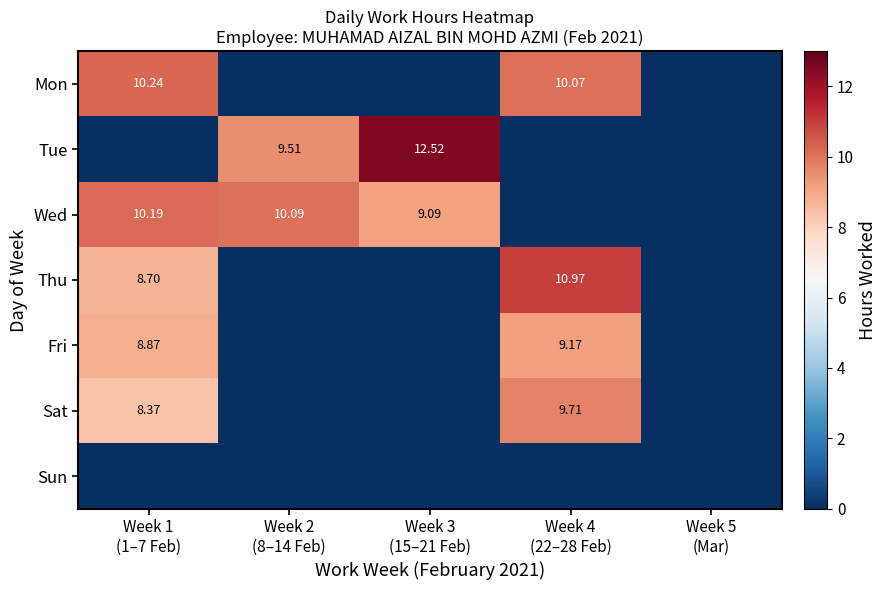

What is the sum of all Tue values?

22.0